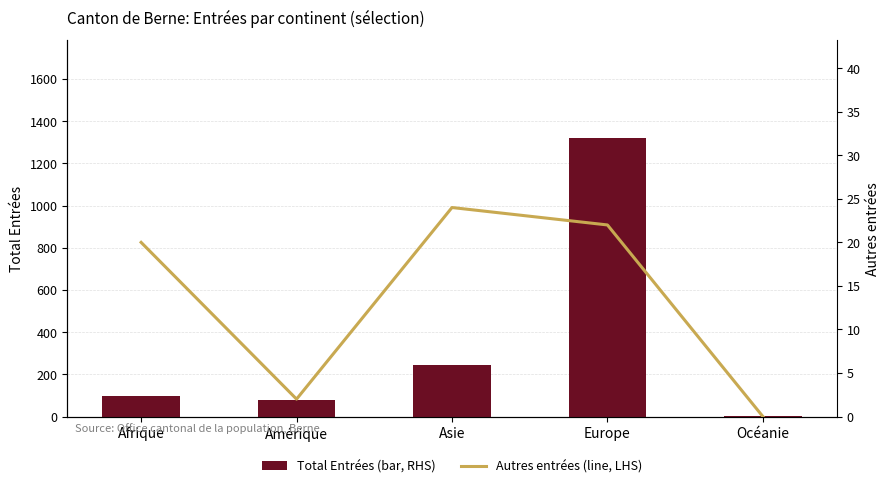

Is it true that Autres entrées (line, LHS) equals 7 at Asie?

False